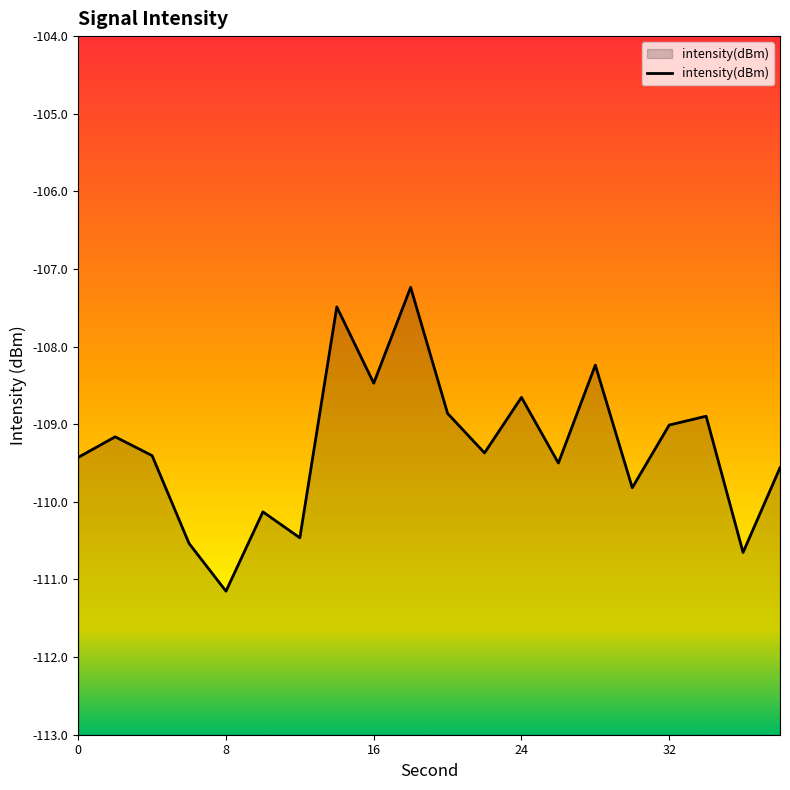

True or false: there are more than 2 points higher than both neighbors.

True